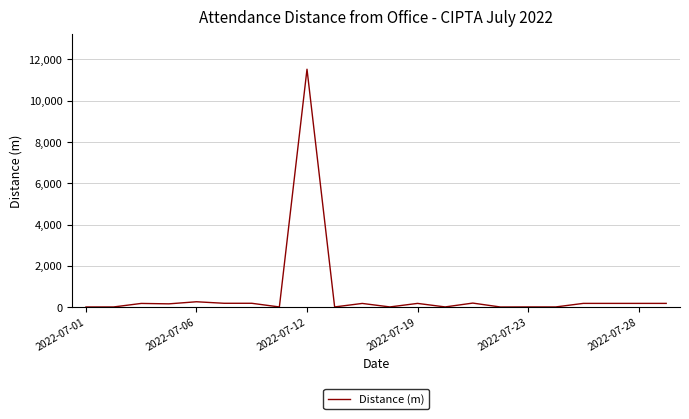

What is the difference between the maximum and minimum values?

11523.4